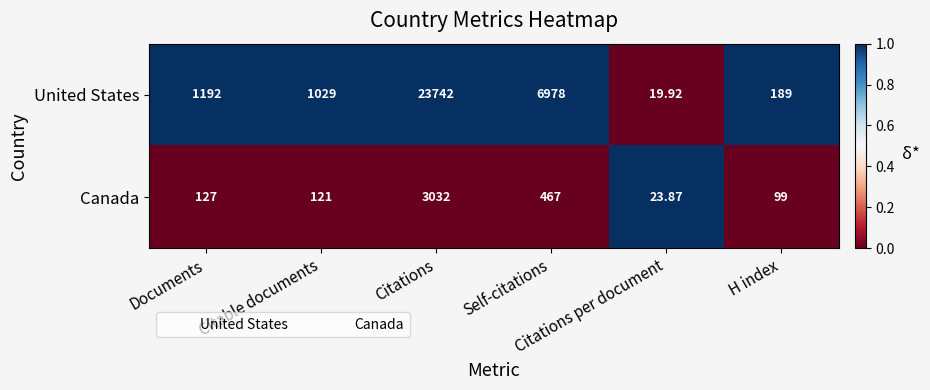

Which series changed the most between Citations and Self-citations?

United States